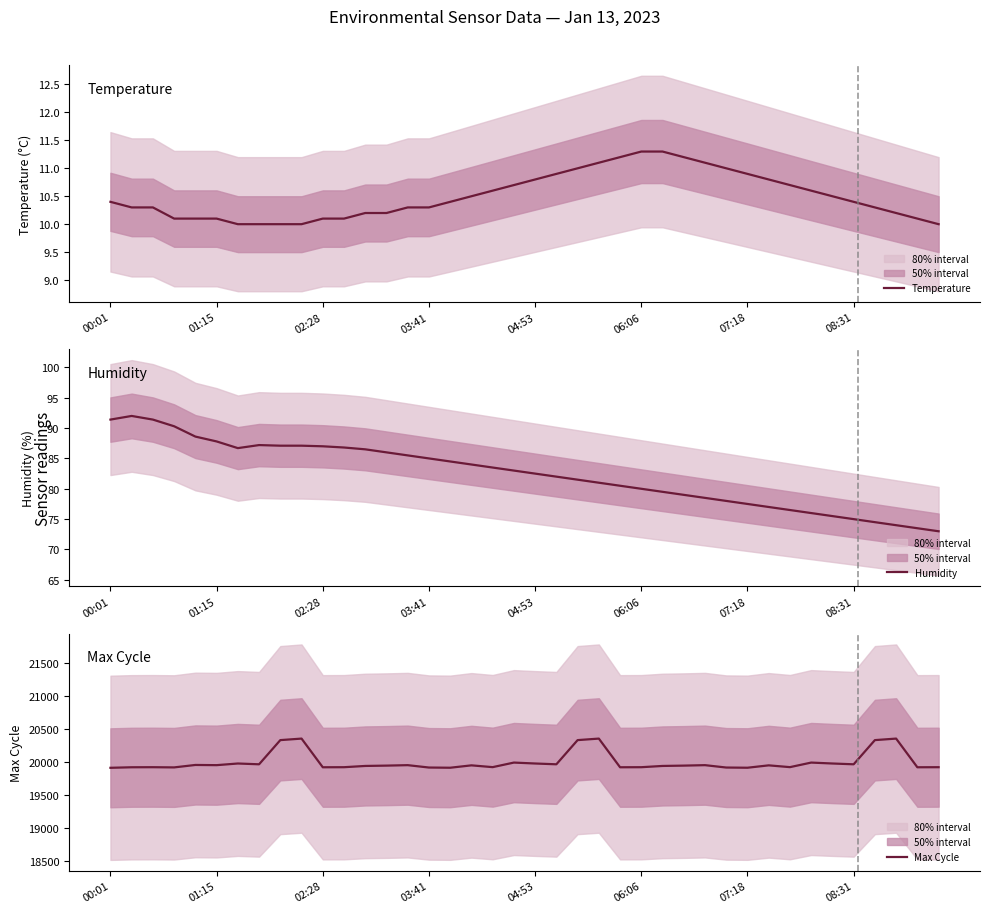

What is the highest value of the Max Cycle series?

20354